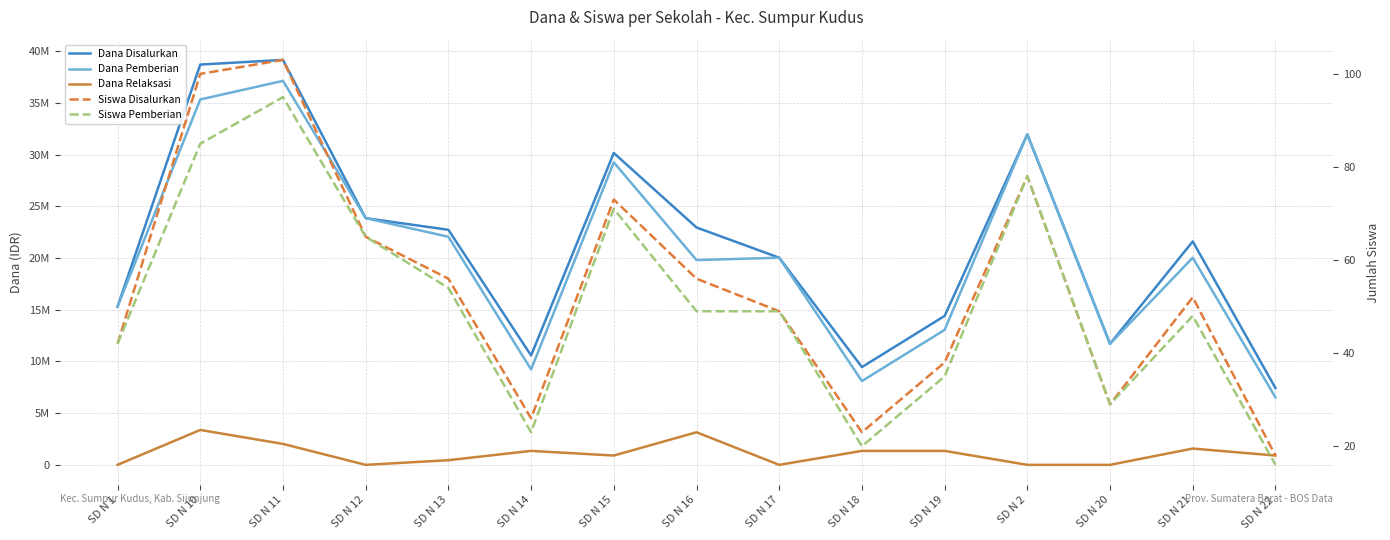

How many series are shown in this chart?

5